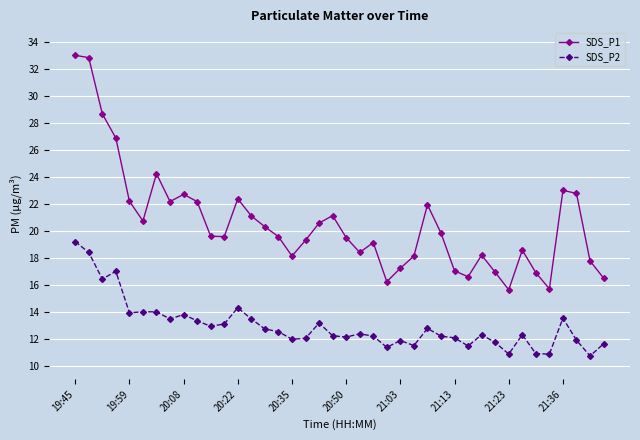

True or false: SDS_P2 has more than 0 points higher than both neighbors.

True